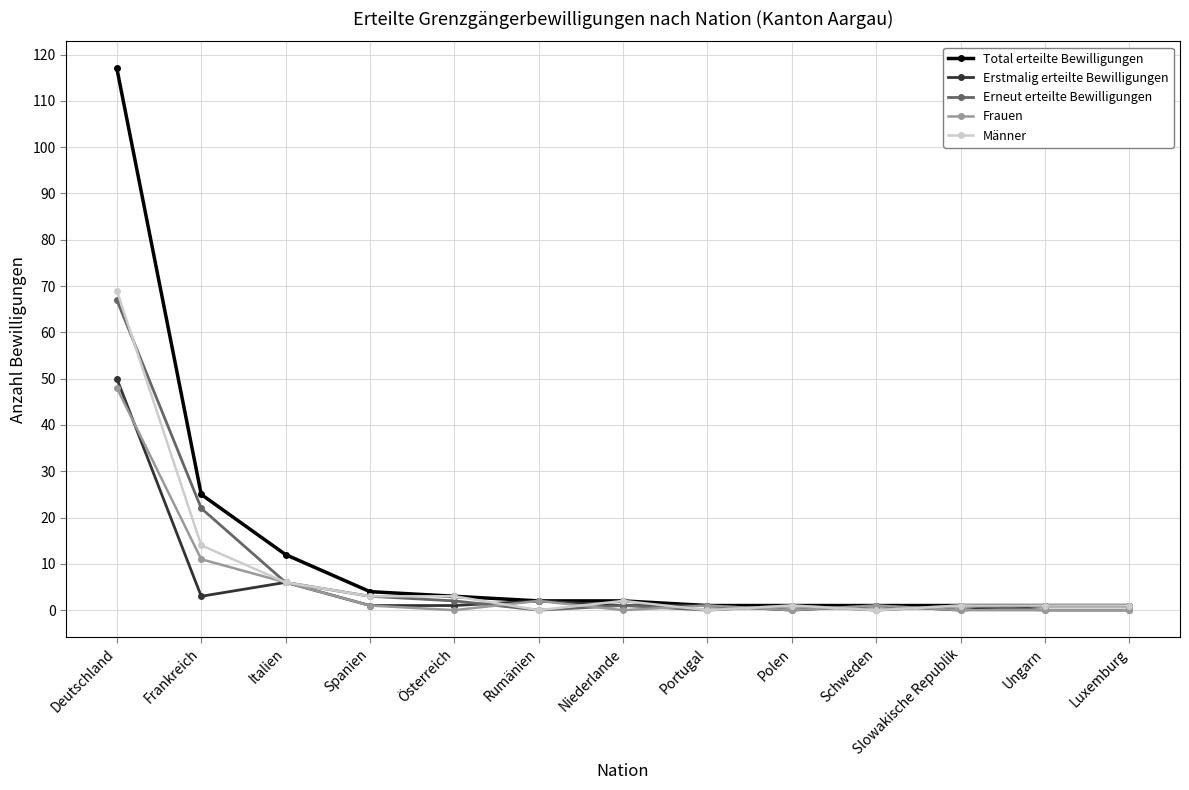

The value of Erneut erteilte Bewilligungen at Deutschland is 67. True or false?

True